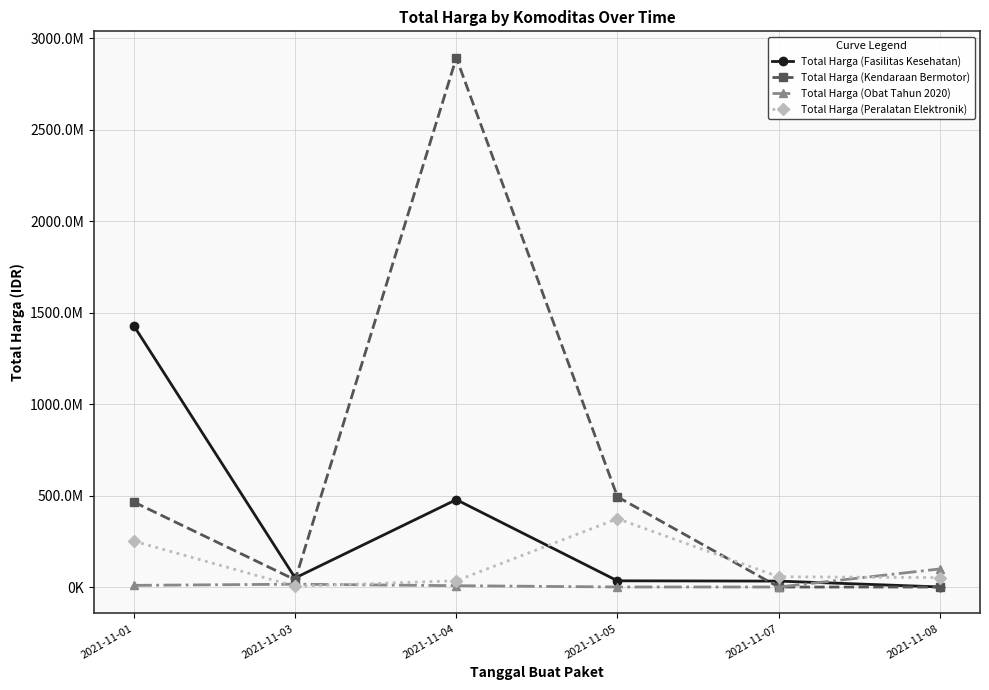

Reading right to left, extract all data points from this chart.

Total Harga (Fasilitas Kesehatan): 577875	32441200	34000000	477600000	49730040	1425867900
Total Harga (Kendaraan Bermotor): 0	0	493000000	2892122000	39440000	464002100
Total Harga (Obat Tahun 2020): 98772570	78000	333600	7401240	15513960	9180000
Total Harga (Peralatan Elektronik): 51601000	56152800	373404000	34292000	4350000	250350000